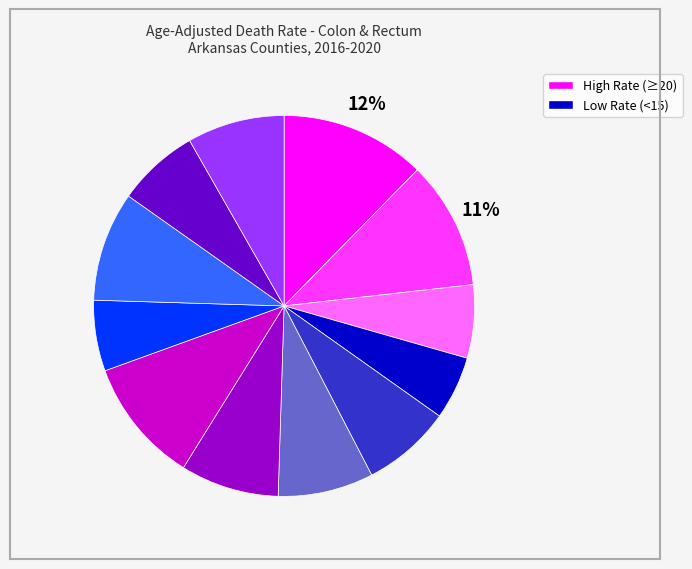

Does any single category account for the majority?

No